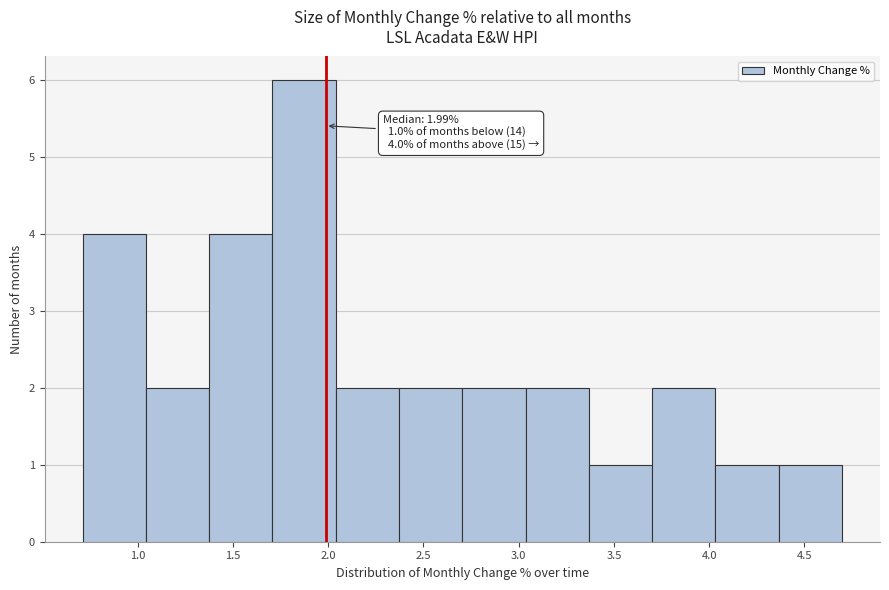

Over which range of the x-axis is the bar tallest?

1.70 to 2.05